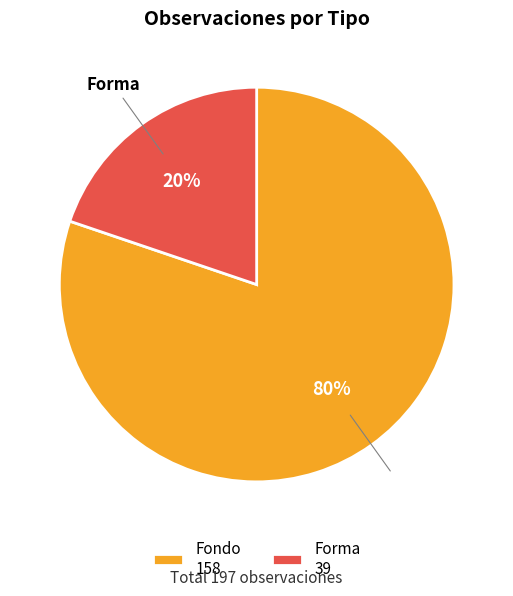

Count the number of slices in the pie.

2